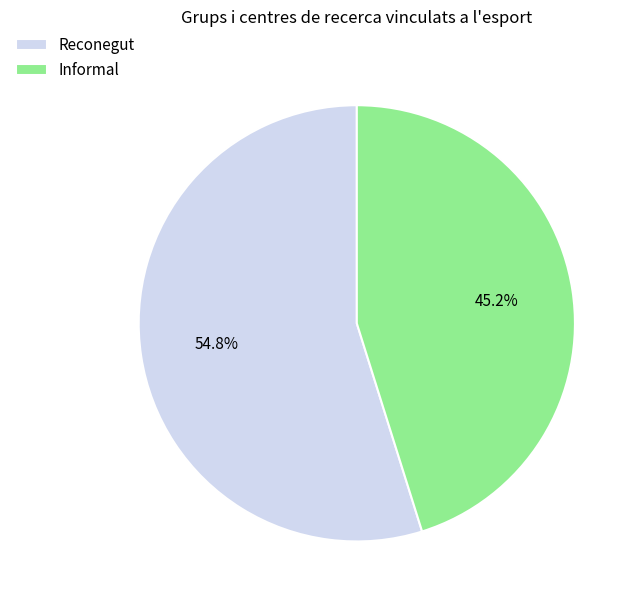

To the nearest percent, what is the average slice percentage?

50%